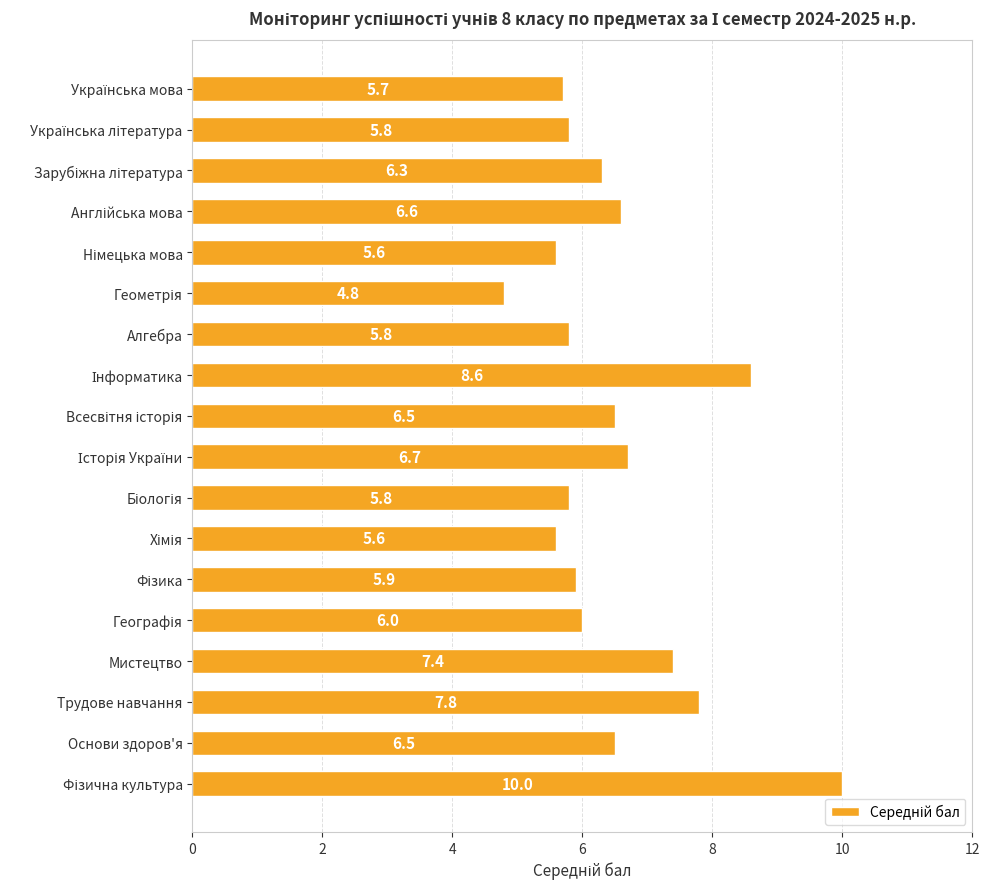

What is the minimum value shown in the chart?

4.8